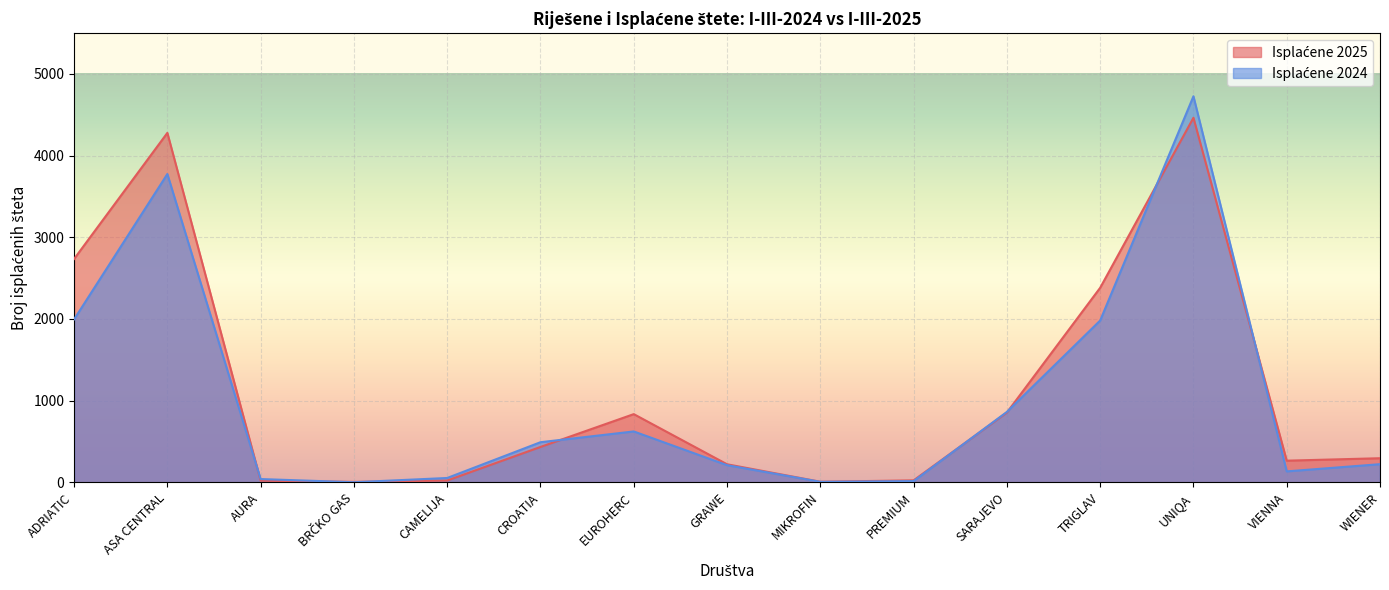

True or false: Isplaćene 2025 and Isplaćene 2024 intersect in this chart.

True